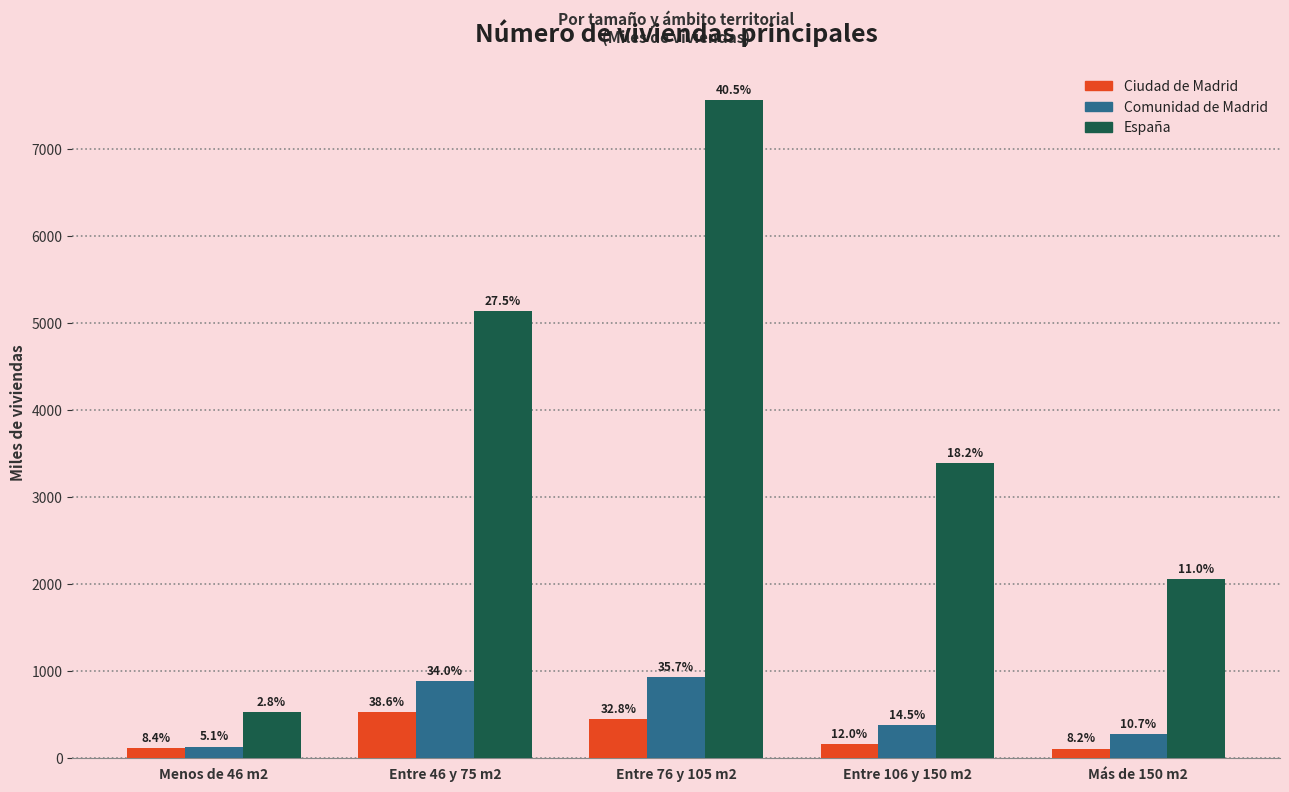

Does the chart contain any negative values?

No